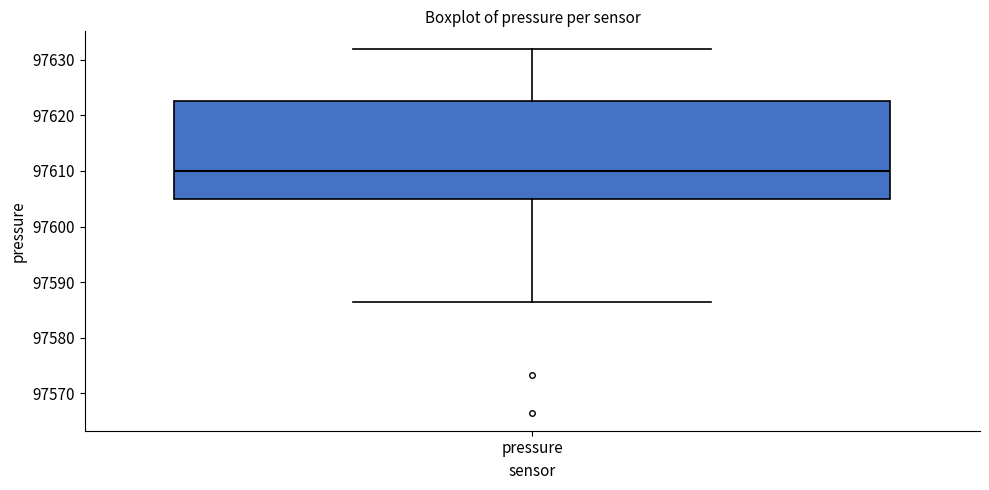

Transcribe this box plot: give where the median line is, the range the box spans, and where the two whiskers end, as read against the y-axis. The values are not printed on the chart, so give them approximately, as read against the axis.

median 97610, box 97605 to 97623, whiskers 97587 to 97632